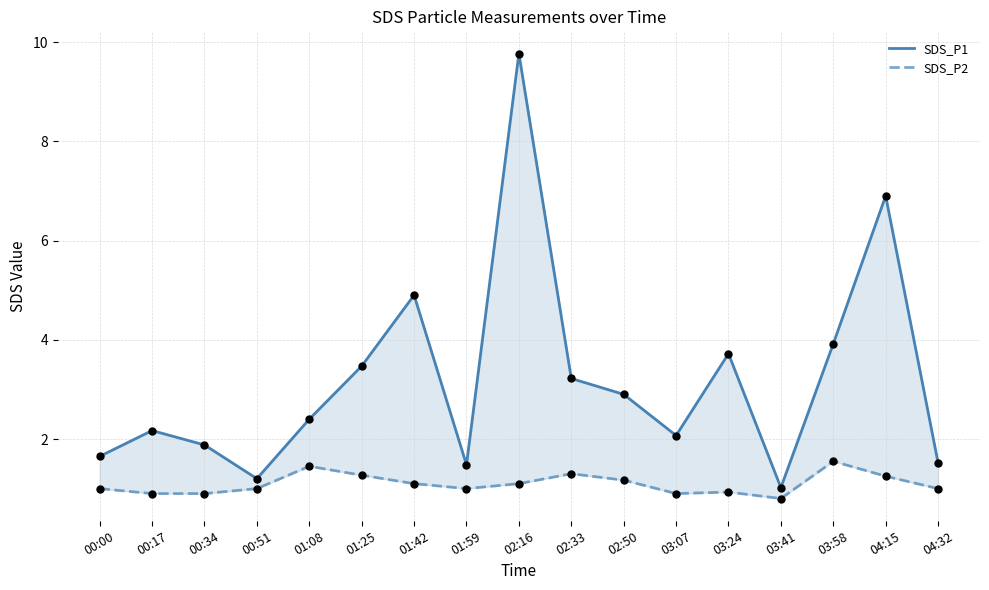

Which series reaches the maximum Y coordinate?

SDS_P1